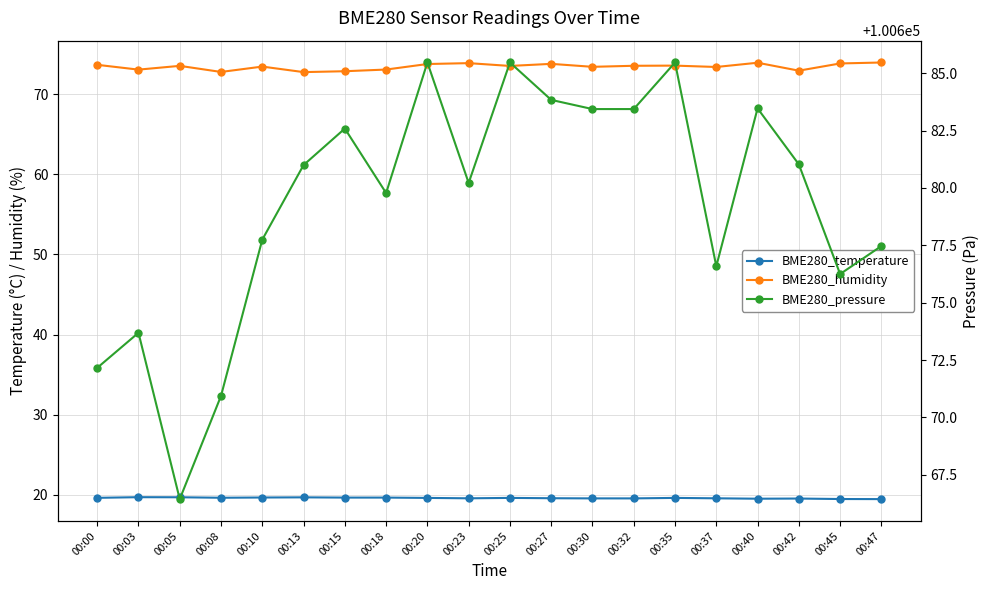

At 00:20, list the series in order from smallest to largest.

BME280_temperature, BME280_humidity, BME280_pressure